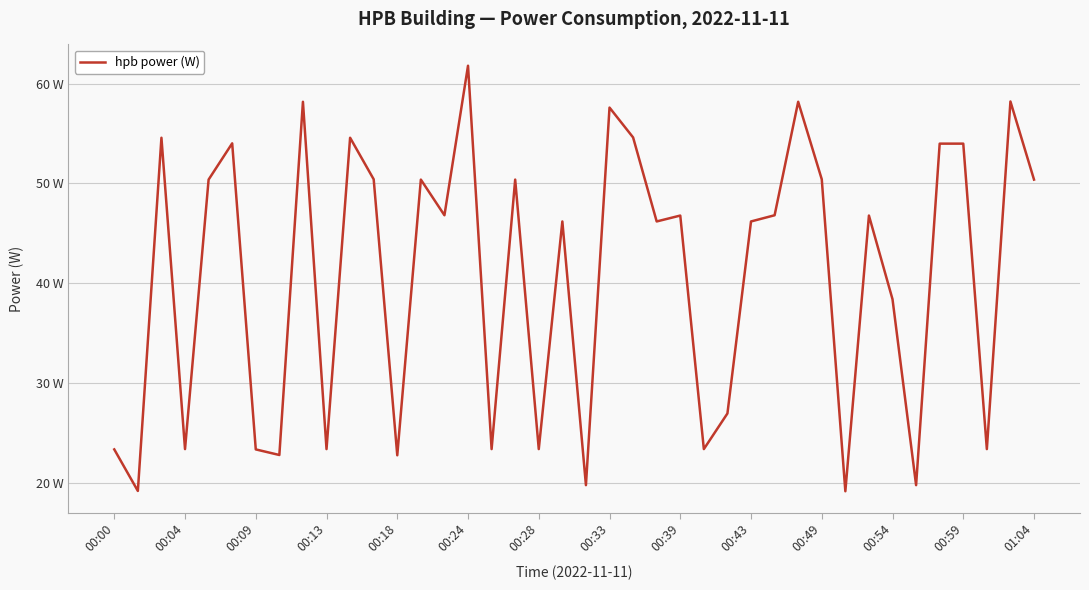

Is this an area chart (filled region under the line)?

No